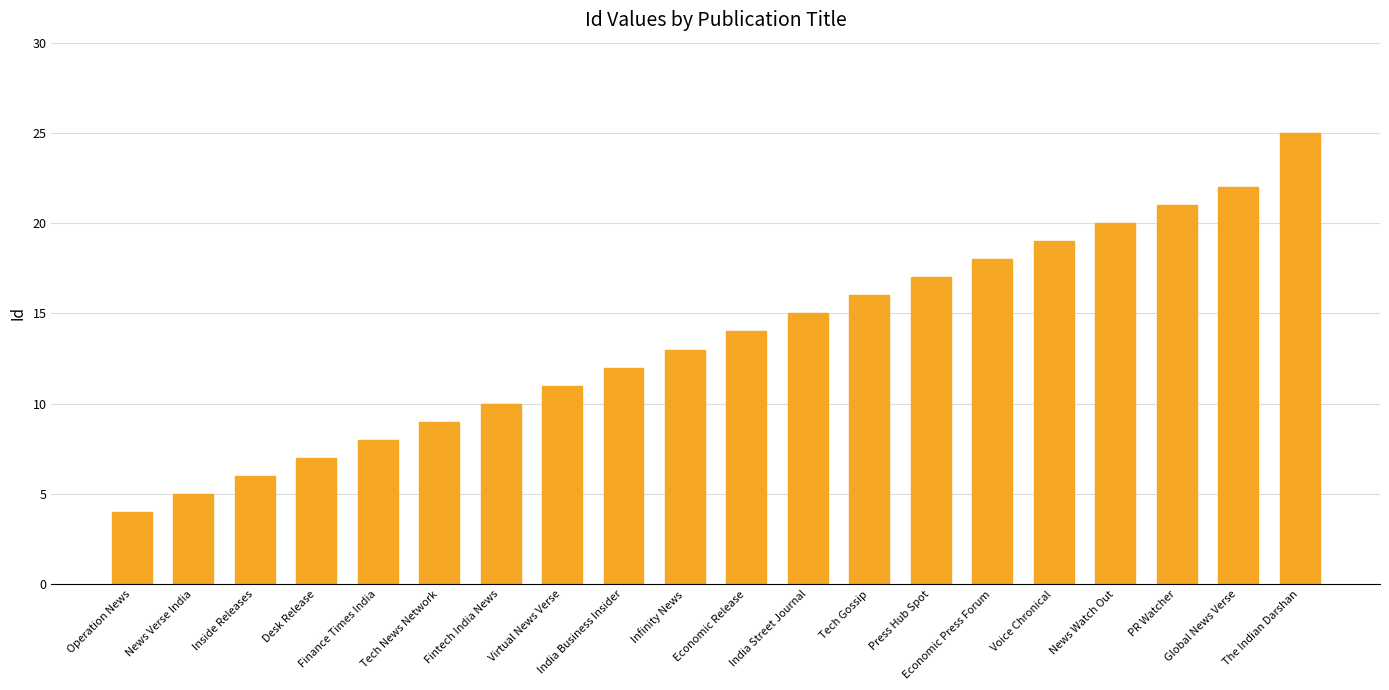

Is it true that the value at Inside Releases is 8?

False